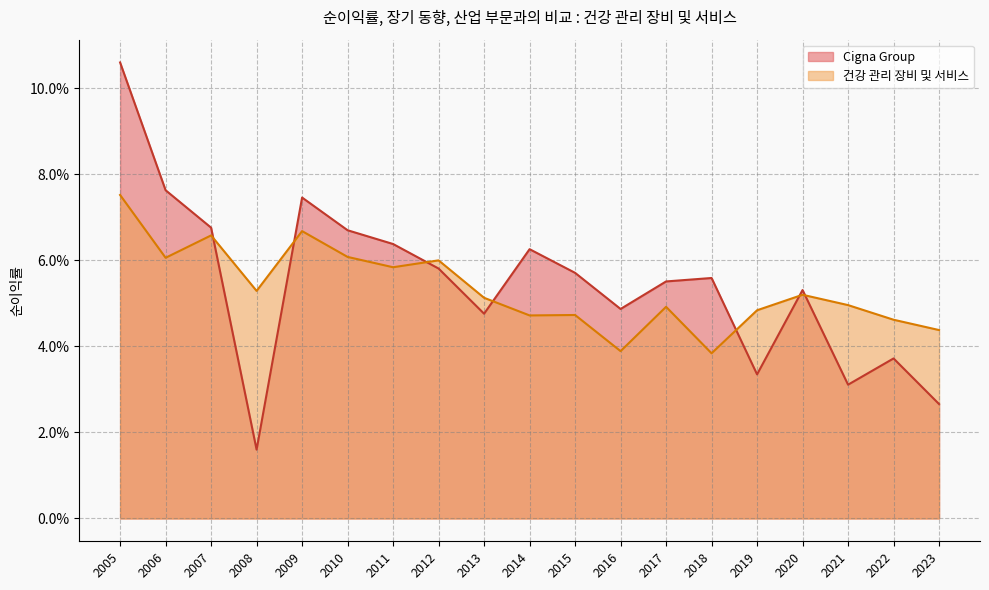

Which label corresponds to the smallest value in the chart?

2008